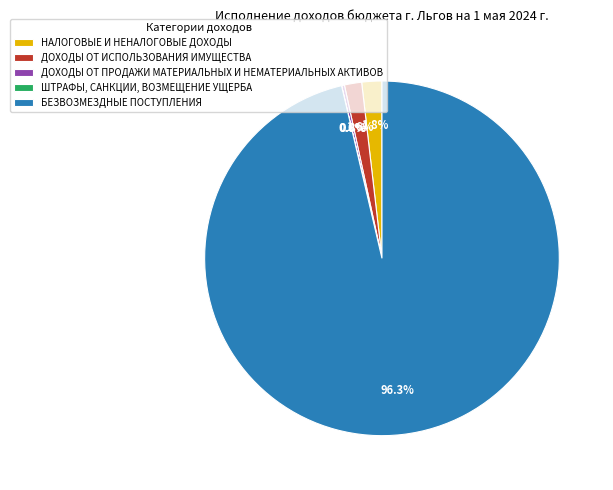

Which category has the biggest portion of the pie?

БЕЗВОЗМЕЗДНЫЕ ПОСТУПЛЕНИЯ